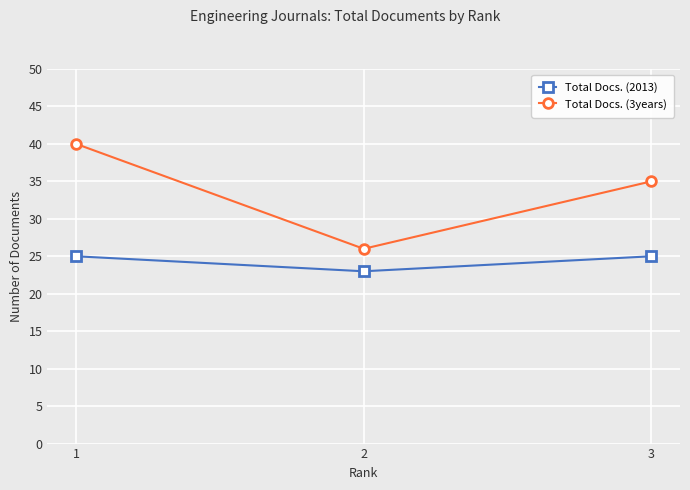

What are all the series names shown in the legend?

Total Docs. (2013), Total Docs. (3years)